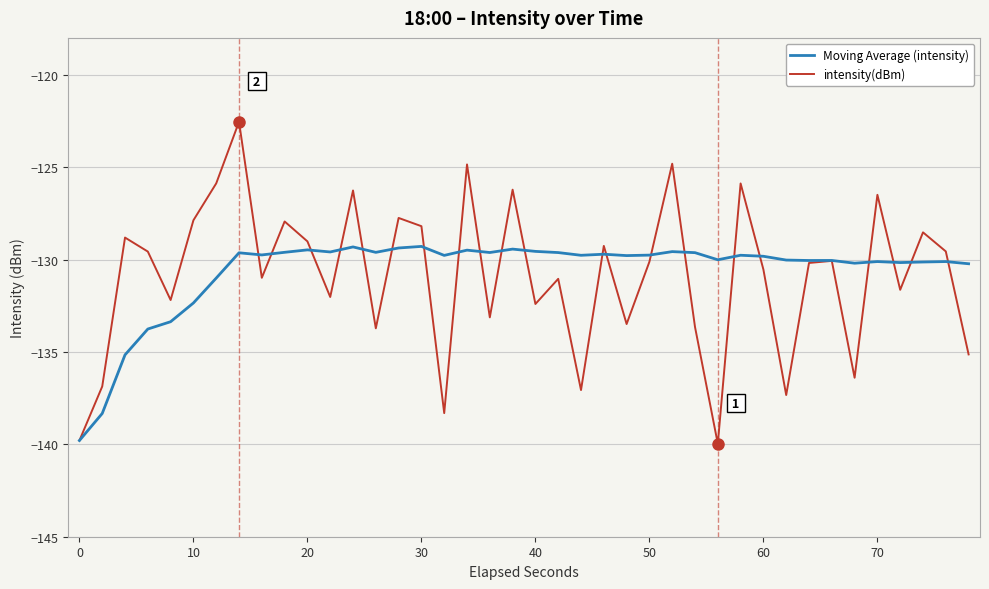

How many categories are shown in the chart?

40